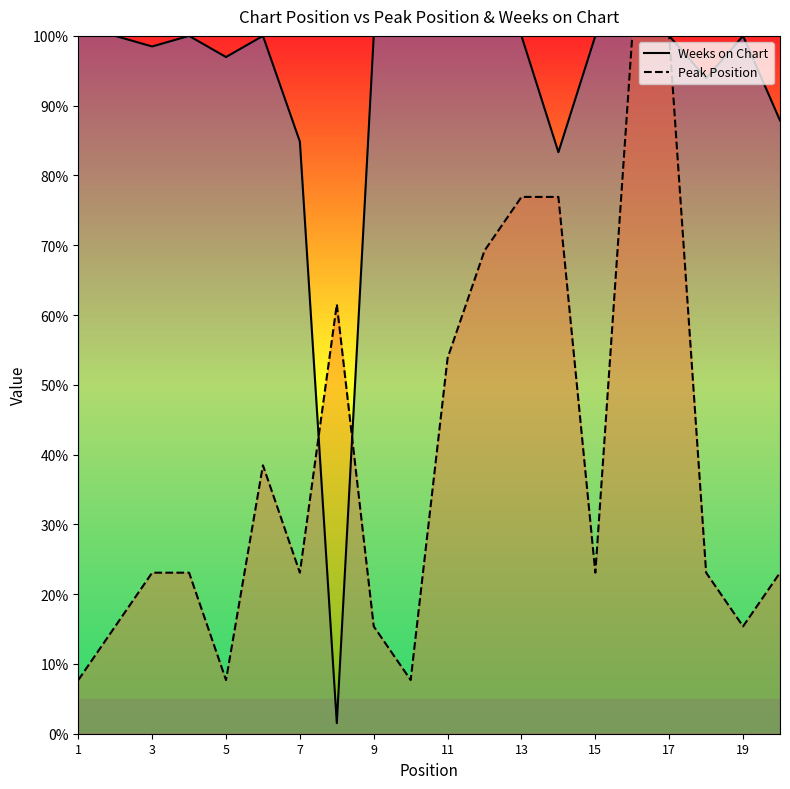

Reading right to left, transcribe all the data shown in this chart.

Weeks on Chart: 87.9	100.0	93.9	100.0	100.0	100.0	83.3	100.0	100.0	100.0	100.0	100.0	1.5	84.8	100.0	97.0	100.0	98.5	100.0	100.0
Peak Position: 23.1	15.4	23.1	100.0	100.0	23.1	76.9	76.9	69.2	53.8	7.7	15.4	61.5	23.1	38.5	7.7	23.1	23.1	15.4	7.7